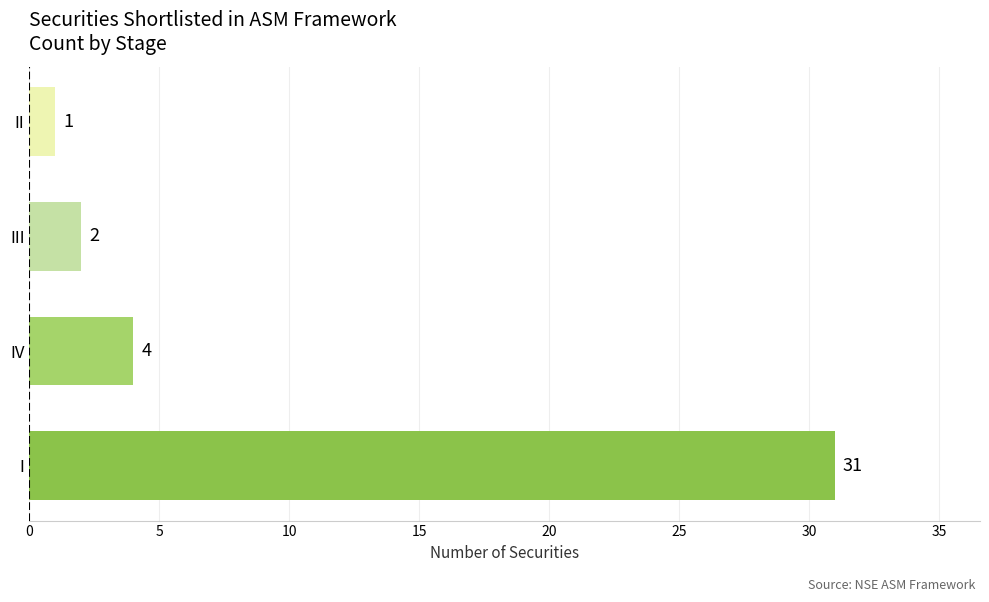

Rank the categories by value from lowest to highest.

II, III, IV, I